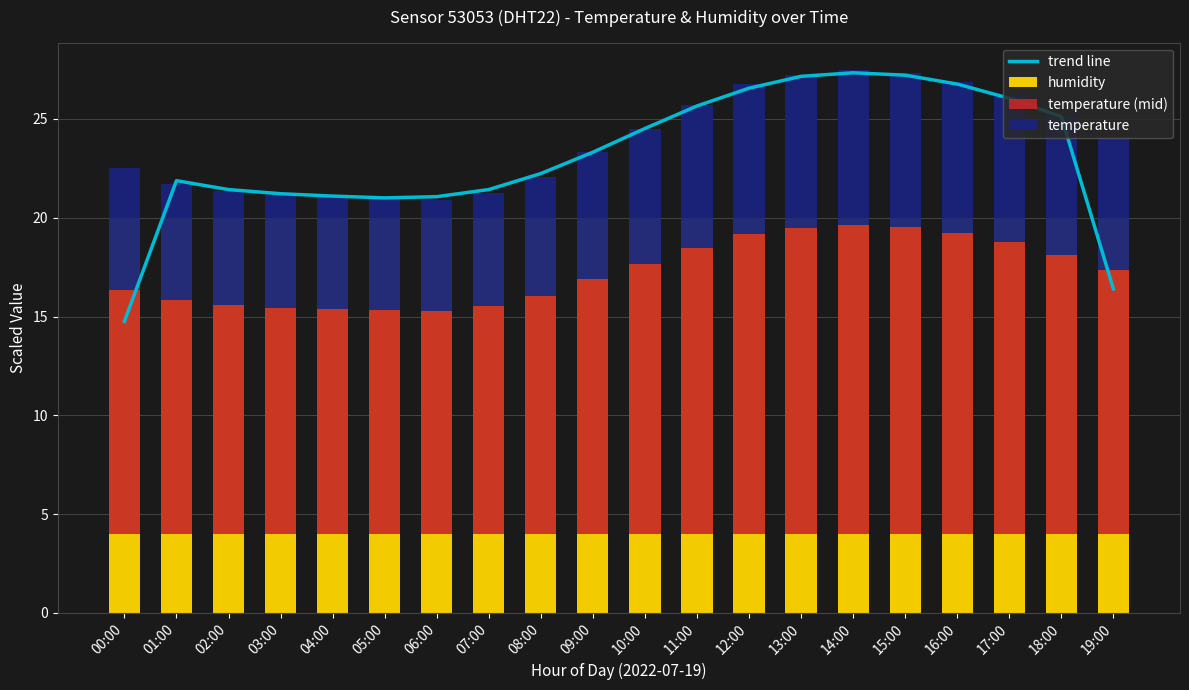

How many groups of bars are there?

20